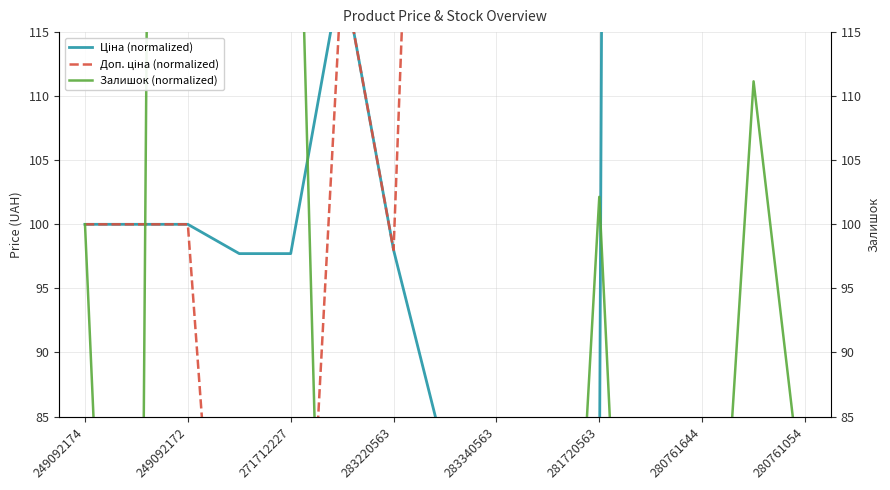

Where does the Залишок (normalized) series first go above 48?

249092174